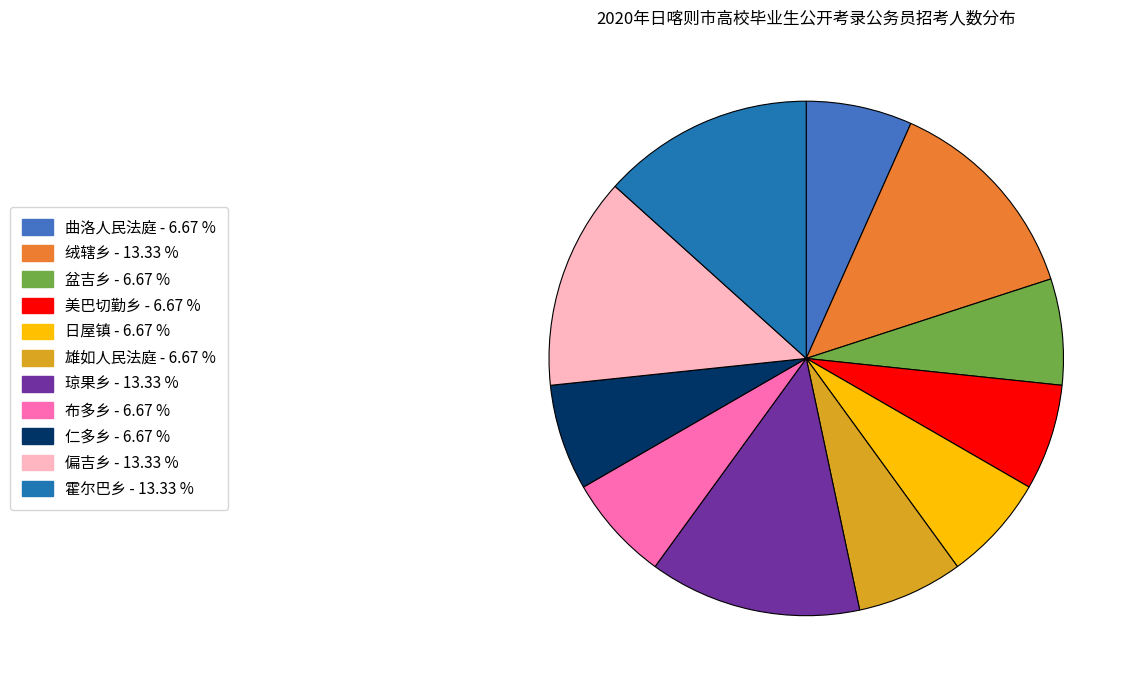

Do 美巴切勤乡 and 布多乡 together represent more than half of the pie?

No